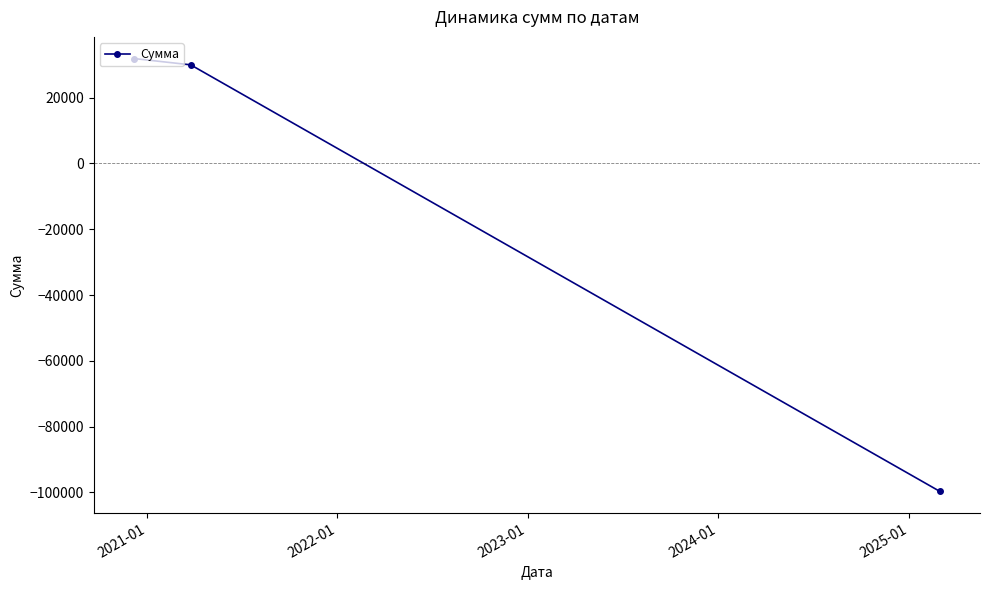

What is the difference between the second highest and minimum values?

129700.9